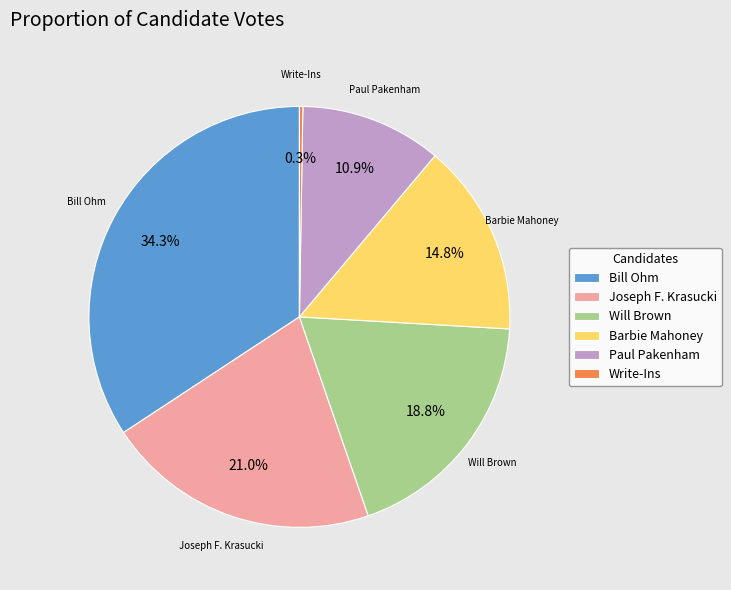

Does any single category account for the majority?

No